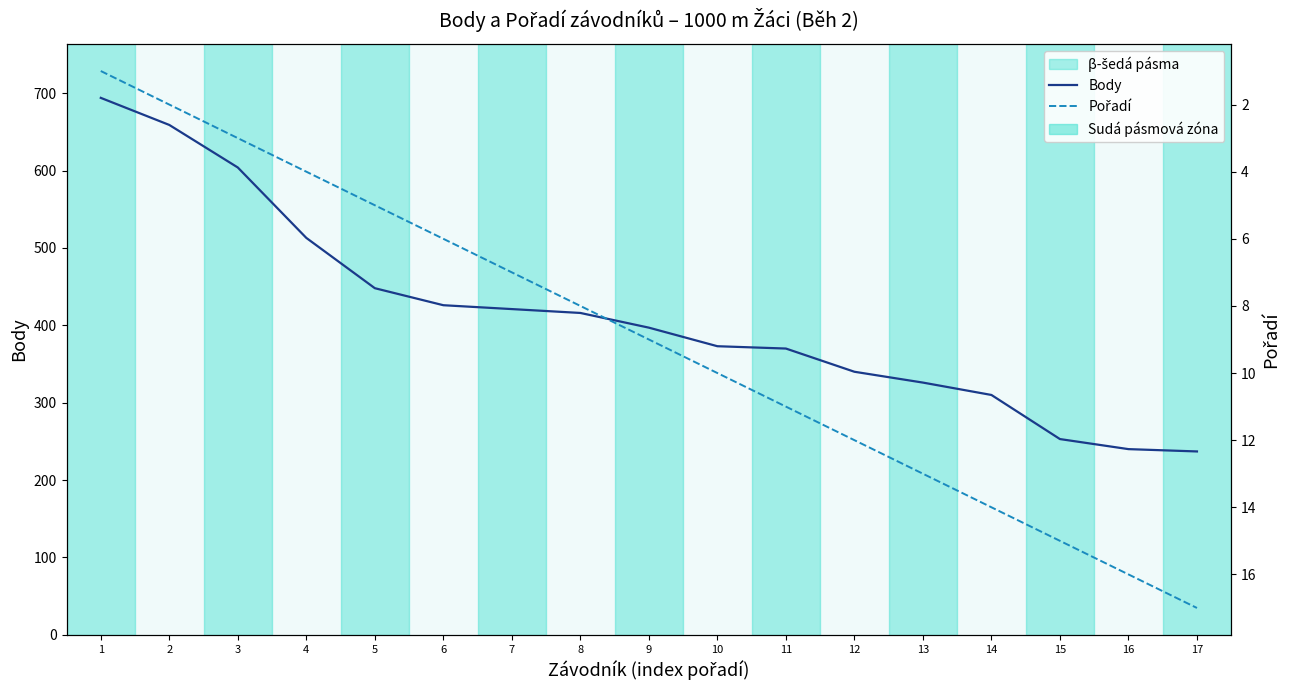

True or false: Body and Pořadí cross at least once.

False